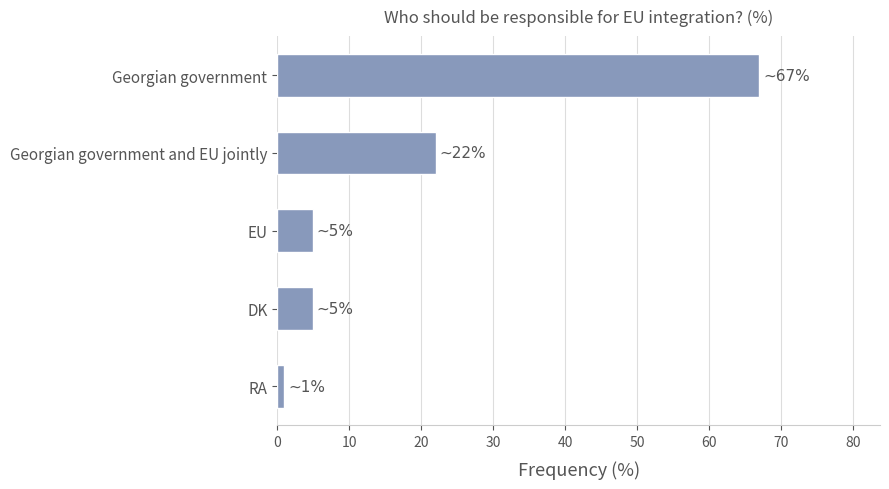

Reading bottom to top, list all the values displayed in this chart.

1	5	5	22	67